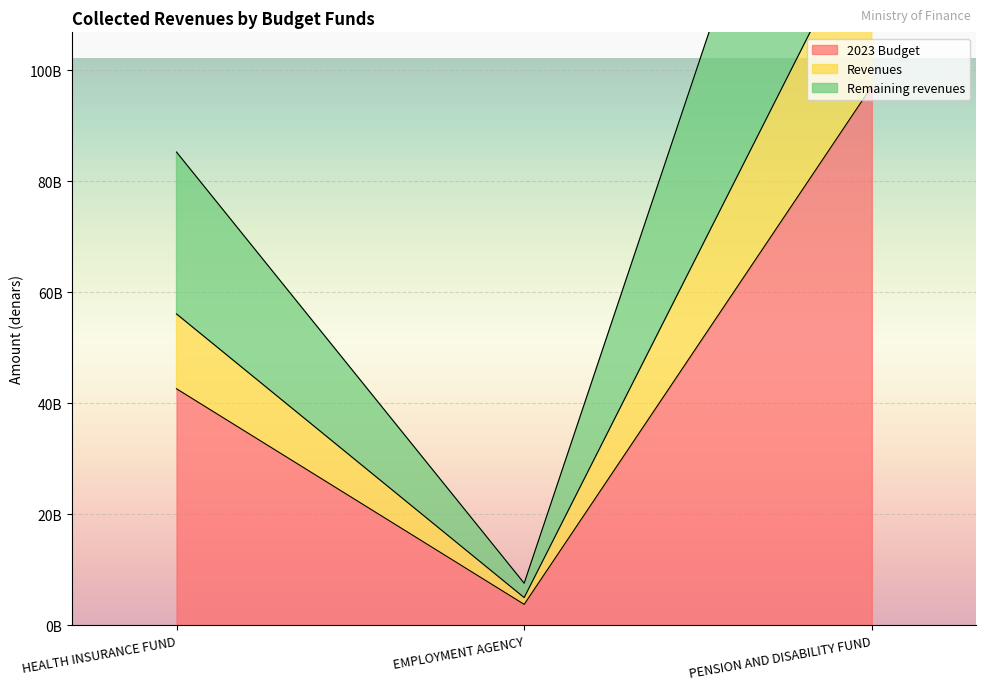

Does the chart display data point markers on the line(s)?

No